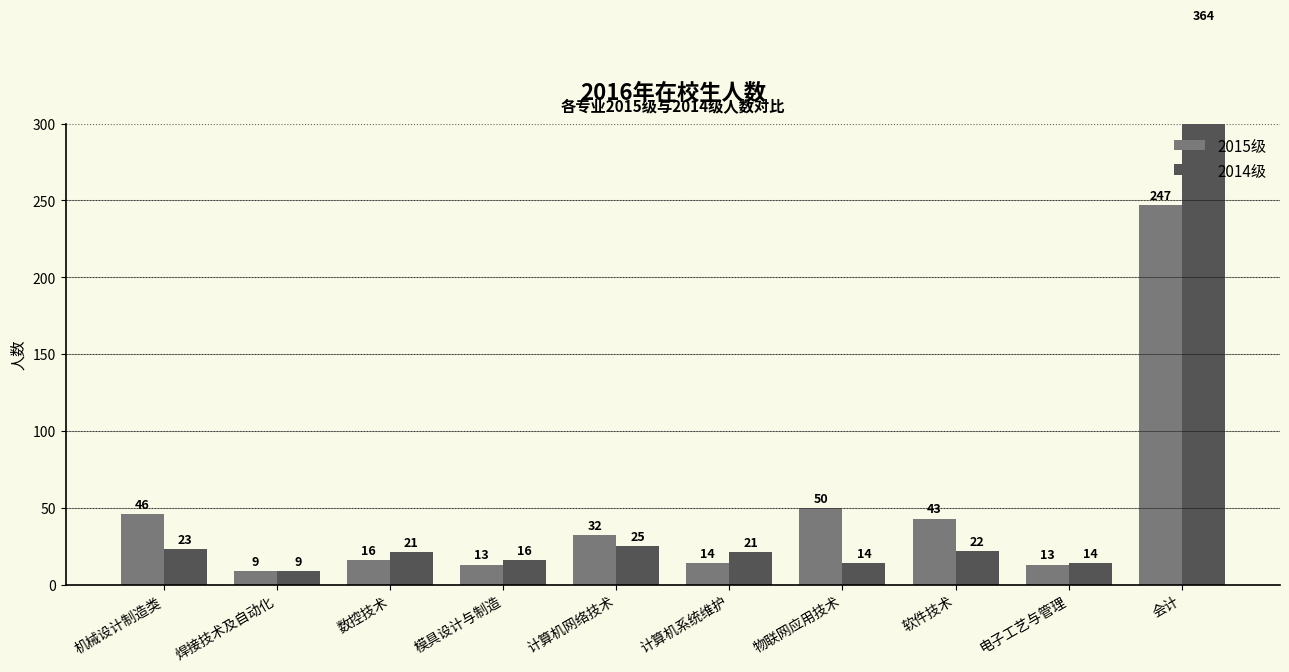

List the series in order of their overall mean, lowest first.

2015级, 2014级